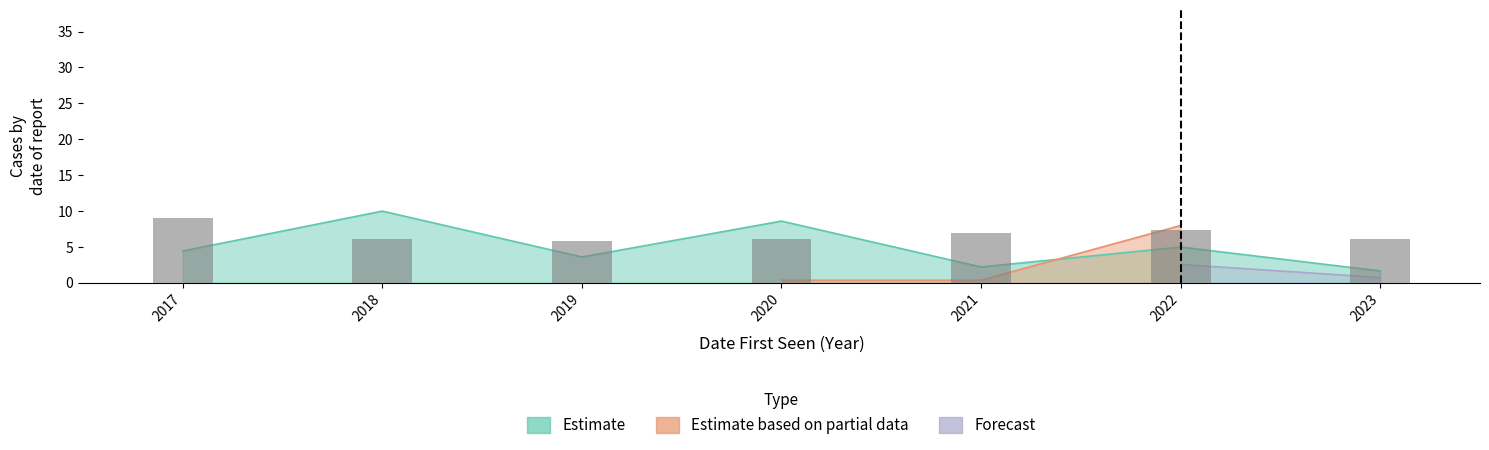

Reading left to right, list all the values displayed in this chart.

9.0	6.1	5.9	6.1	7.0	7.4	6.1